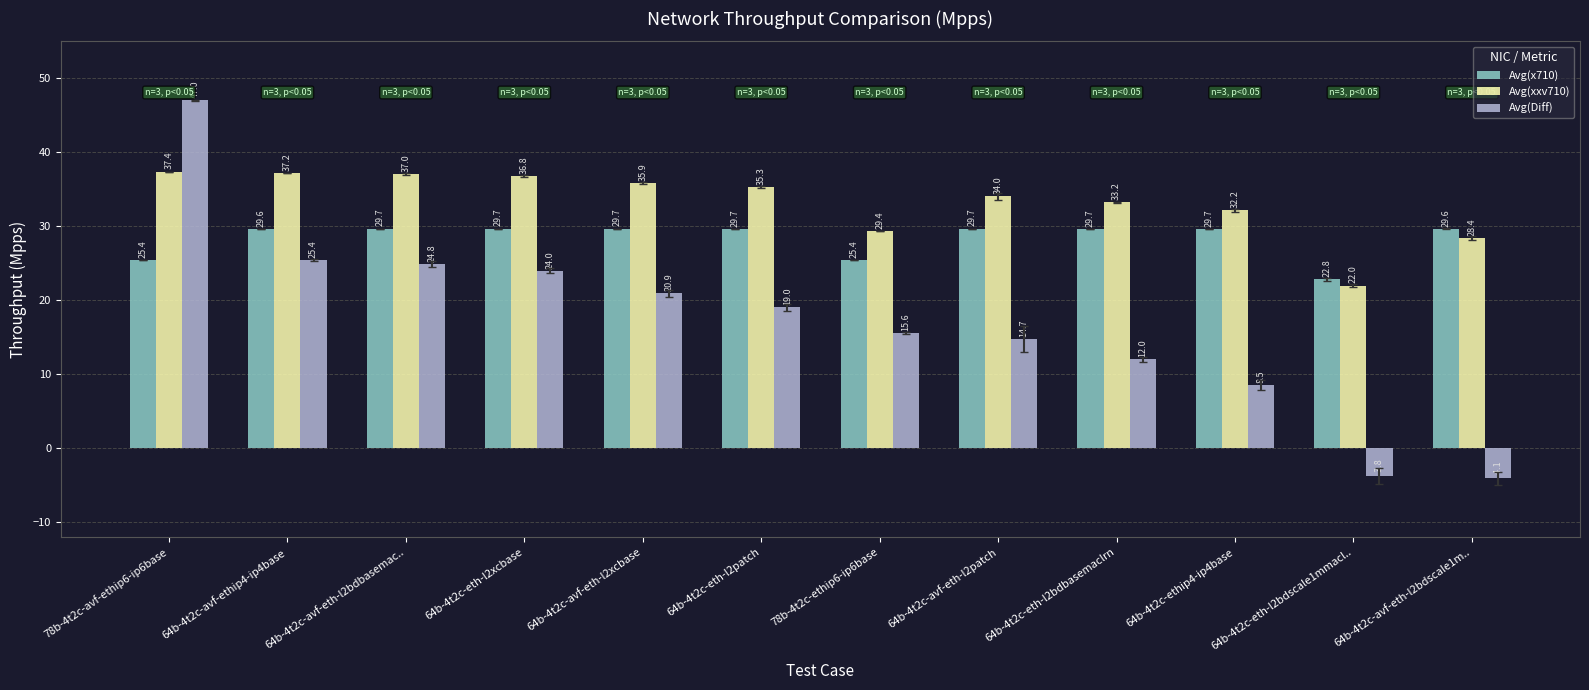

Between 64b-4t2c-avf-eth-l2xcbase and 64b-4t2c-eth-l2bdscale1mmacl.., which series saw the biggest shift?

Avg(Diff)